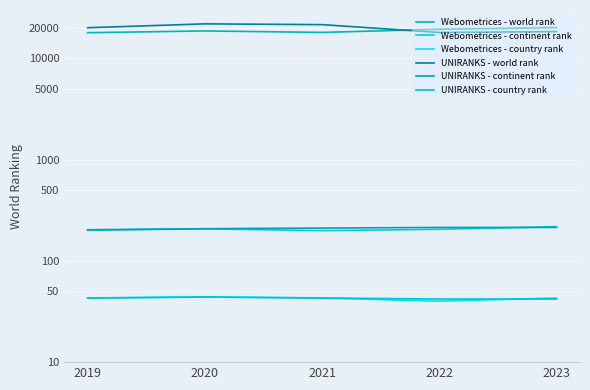

Reading left to right, transcribe all the data shown in this chart.

Webometrices - world rank: 2019=17940	2020=18671	2021=18060	2022=19412	2023=20138
Webometrices - continent rank: 2019=201	2020=207	2021=199	2022=205	2023=218
Webometrices - country rank: 2019=43	2020=44	2021=43	2022=40	2023=43
UNIRANKS - world rank: 2019=20094	2020=21936	2021=21559	2022=18029	2023=18388
UNIRANKS - continent rank: 2019=203	2020=208	2021=211	2022=214	2023=214
UNIRANKS - country rank: 2019=43	2020=44	2021=43	2022=42	2023=42